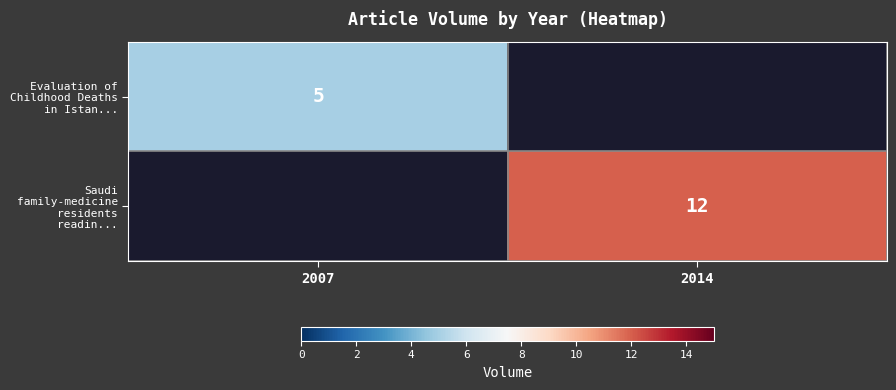

The Evaluation of Childhood Deaths in Istan... series shows 2 at 2007. True or false?

False